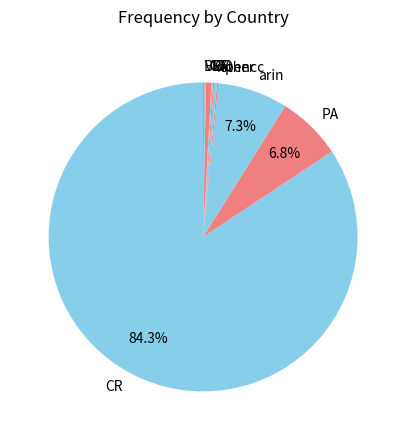

Is there any slice that represents more than half of the pie?

Yes